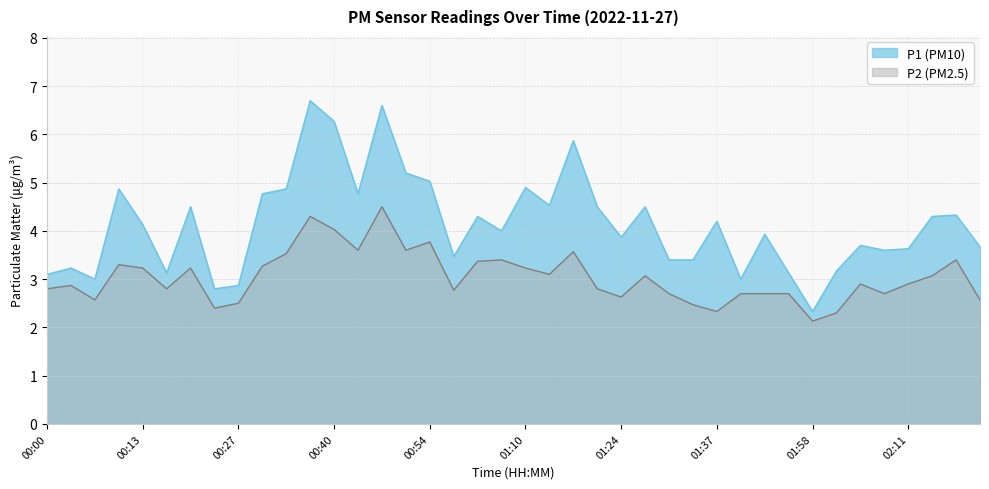

What is the label of the 14th point from the right?

01:31